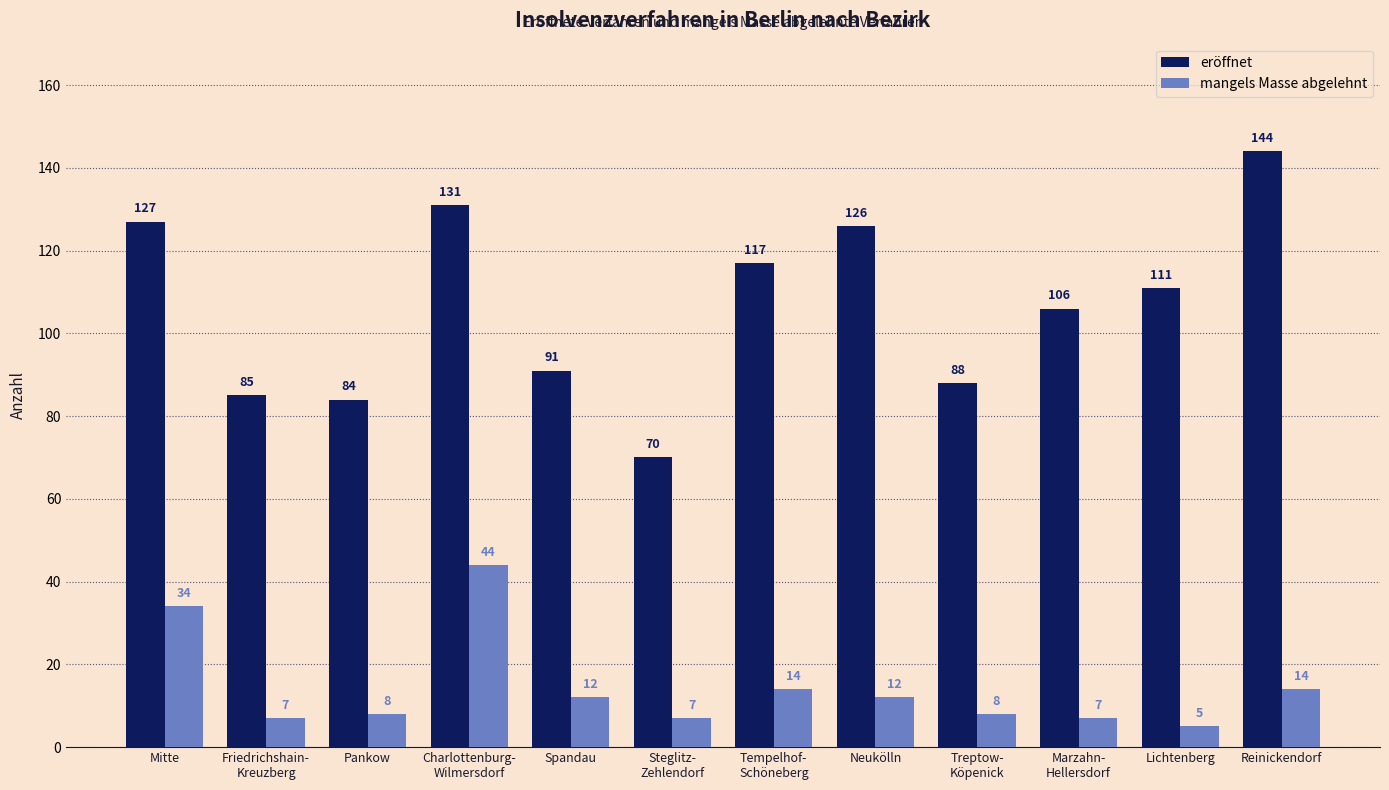

Reading left to right, list all the values displayed in this chart.

eröffnet: 127	85	84	131	91	70	117	126	88	106	111	144
mangels Masse abgelehnt: 34	7	8	44	12	7	14	12	8	7	5	14